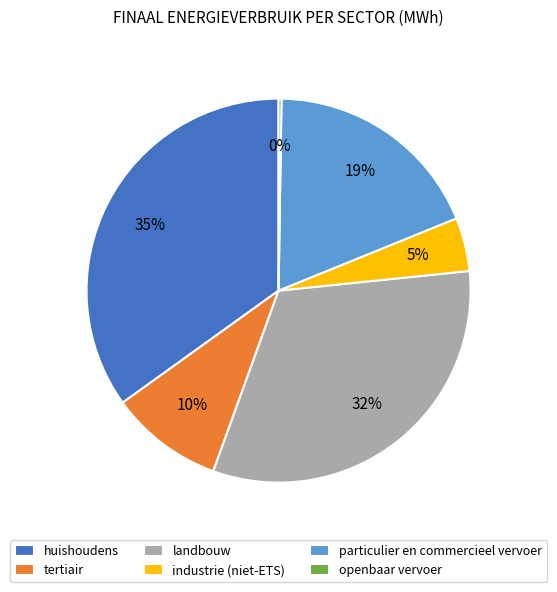

To the nearest percent, what is the average slice percentage?

17%